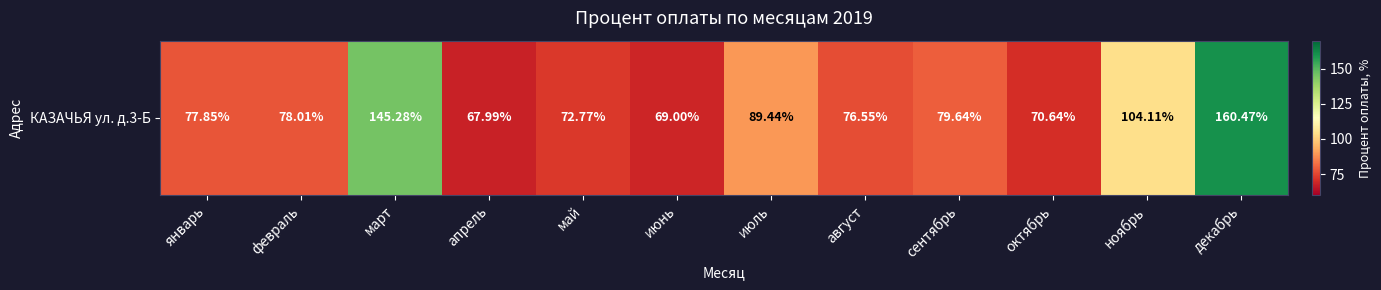

How many data points are less than 78?

6